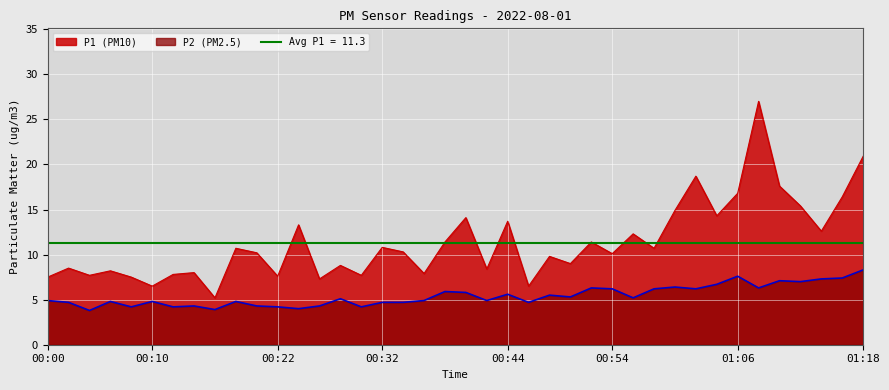

What is the spread (max minus min) of values at 00:27?

3.0